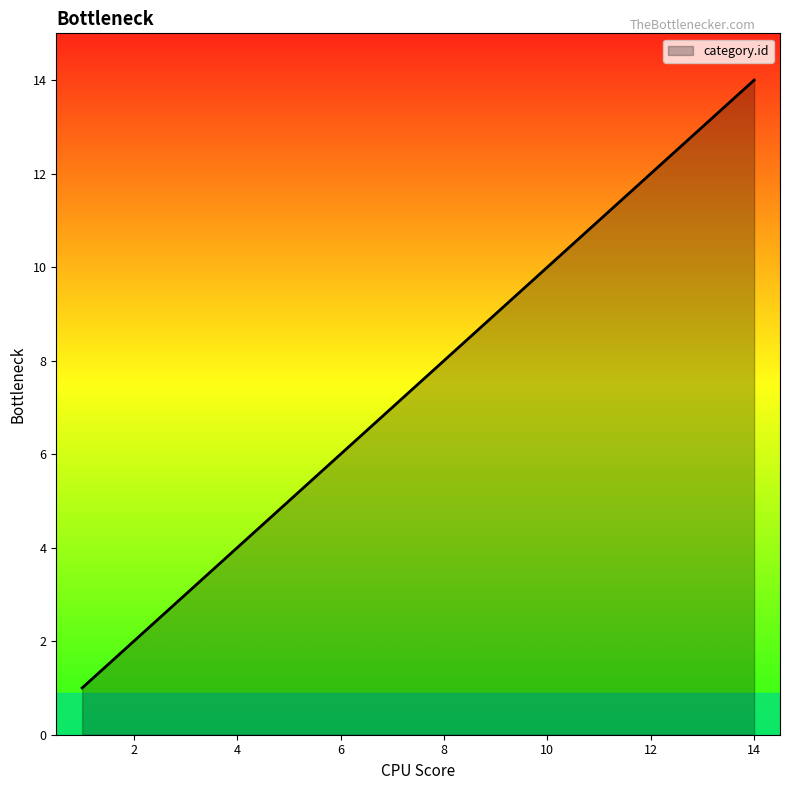

What is the greatest value displayed?

14